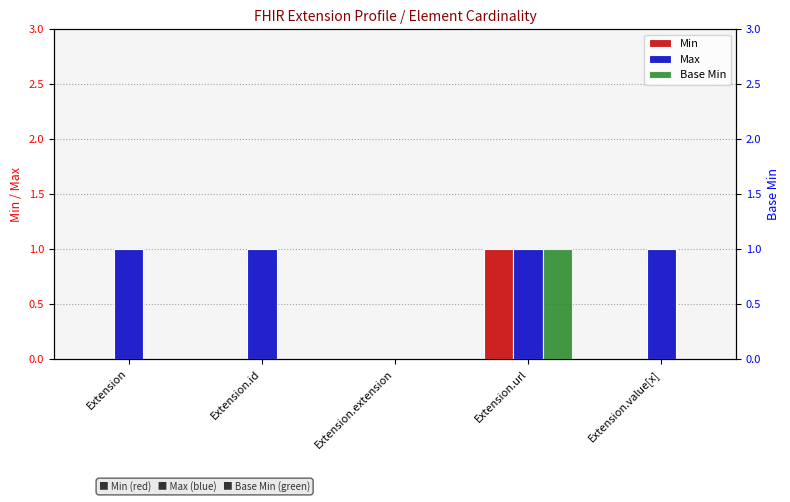

Which has a higher value, Extension.value[x] or Extension.extension?

Extension.value[x]